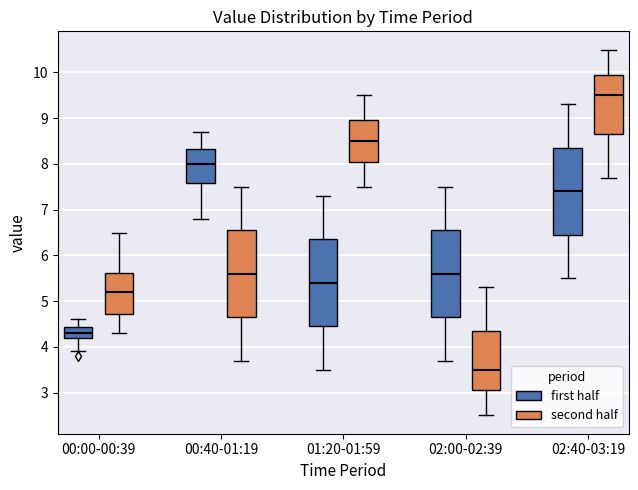

Which box has the lowest median line?

02:00-02:39 (second half)